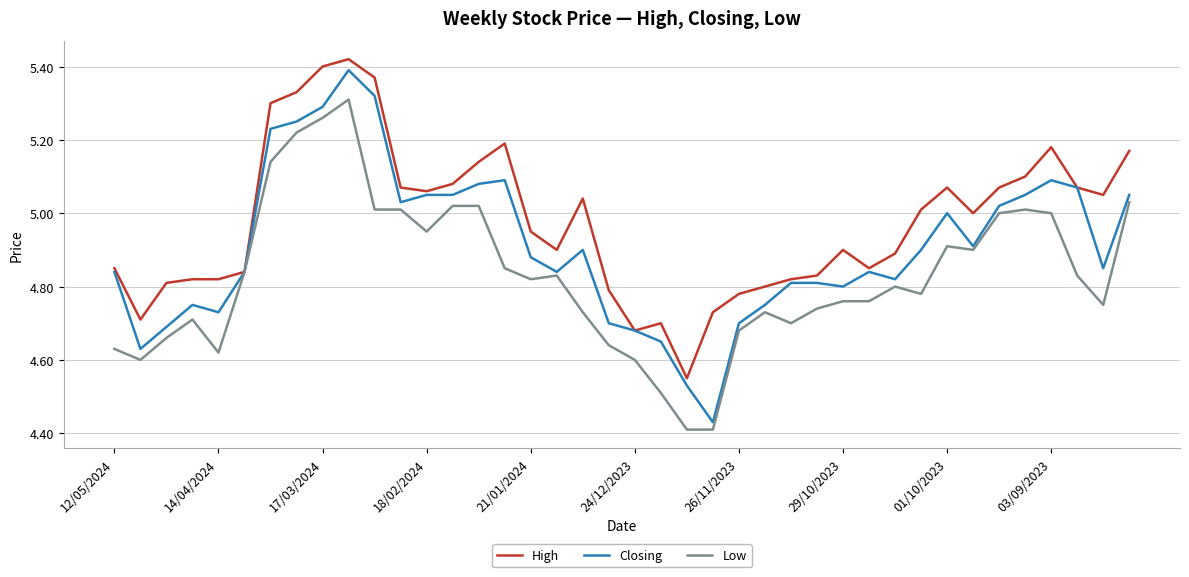

Count the number of data series in this chart.

3